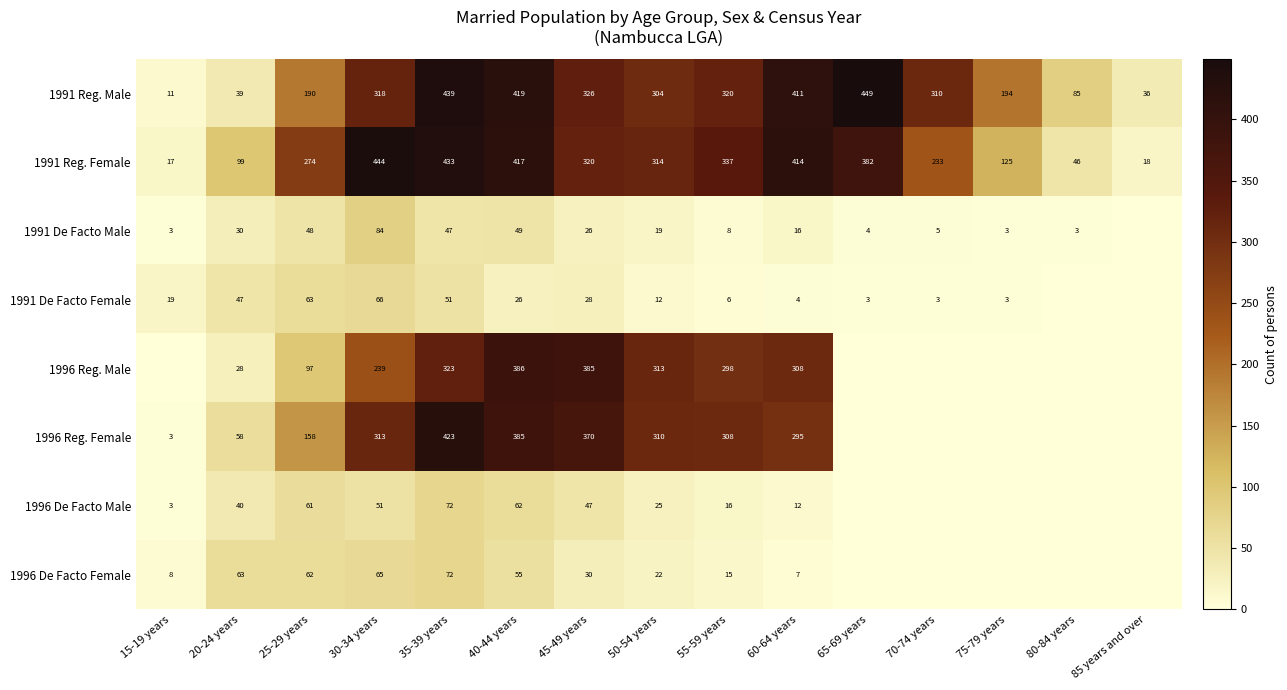

What is the difference between the 1996 De Facto Male values at 15-19 years and 45-49 years?

44